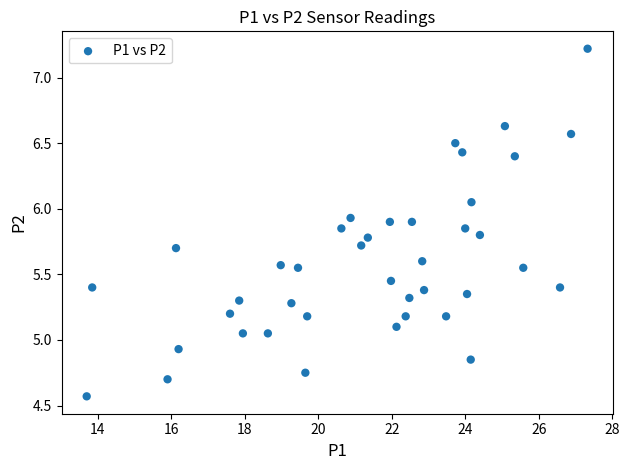

What is the range of X values (max minus min)?

13.6